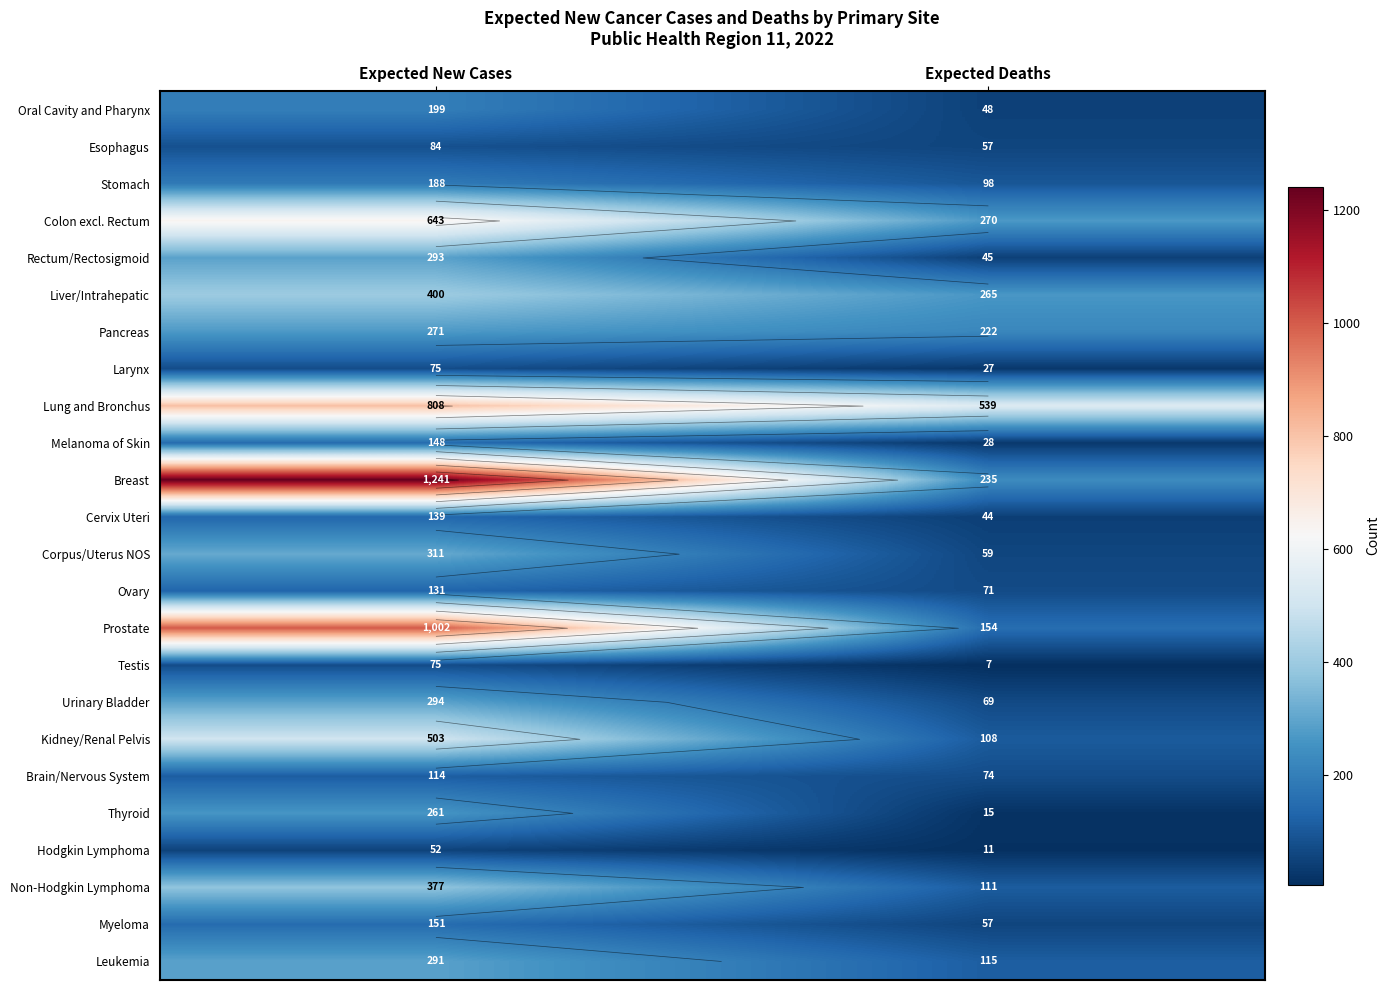

At which category is the sum across all series the highest?

Expected New Cases